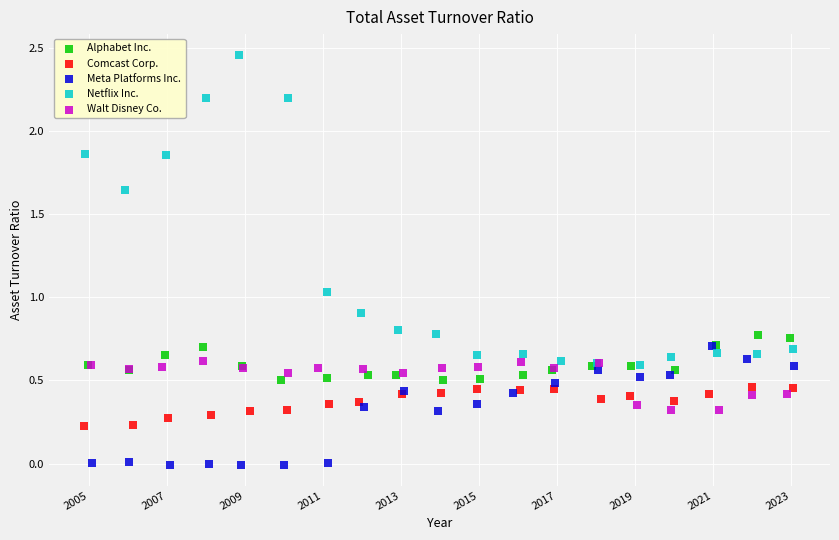

Which series contains the lowest Y value?

Meta Platforms Inc.